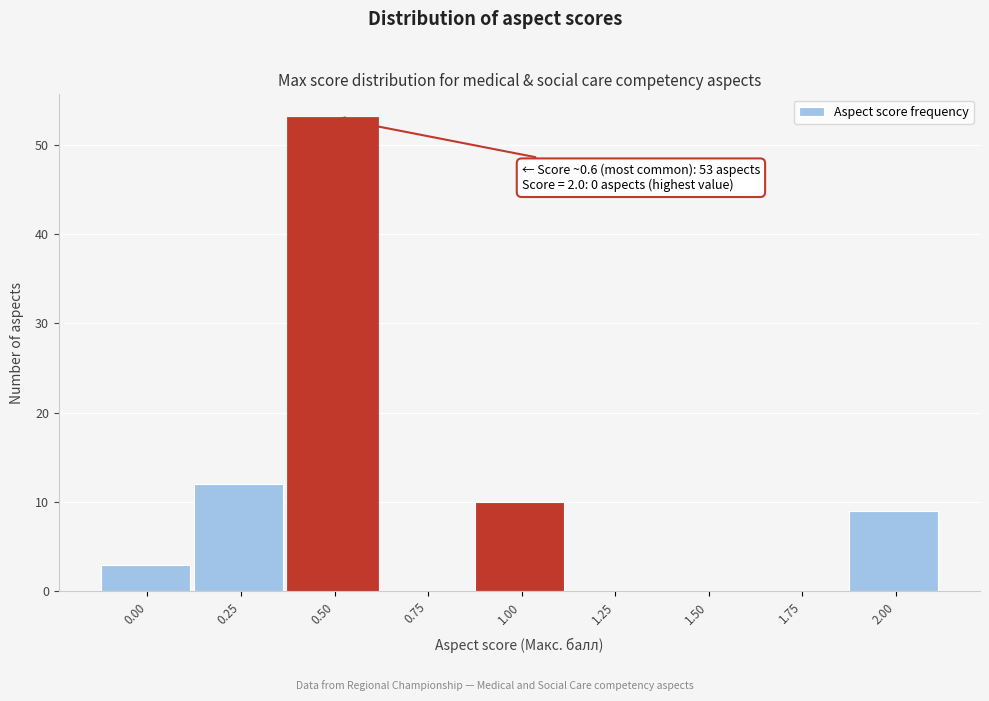

Reading left to right, what are all the values shown in this chart?

0.00=3	0.25=12	0.50=53	0.75=0	1.00=10	1.25=0	1.50=0	1.75=0	2.00=9